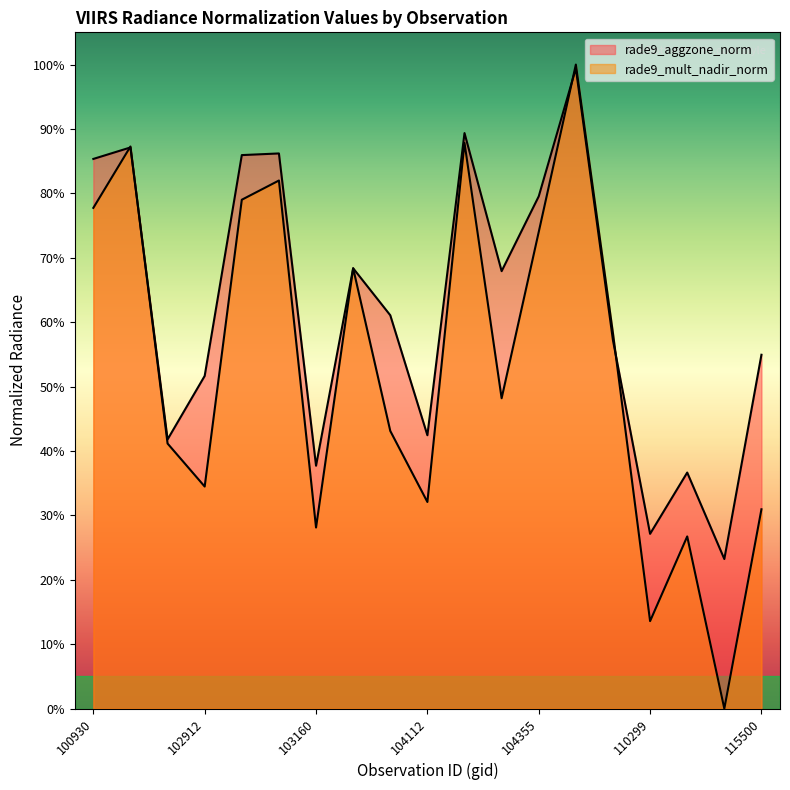

Which series has the widest spread of values?

rade9_mult_nadir_norm